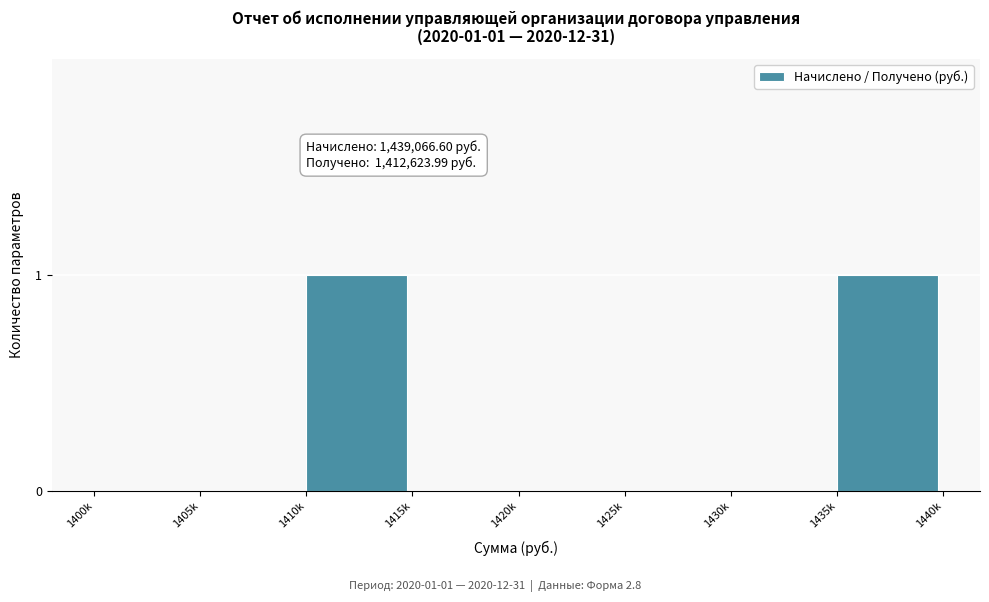

Reading left to right, what are all the values shown in this chart?

1400k=0	1405k=0	1410k=1	1415k=0	1420k=0	1425k=0	1430k=0	1435k=1